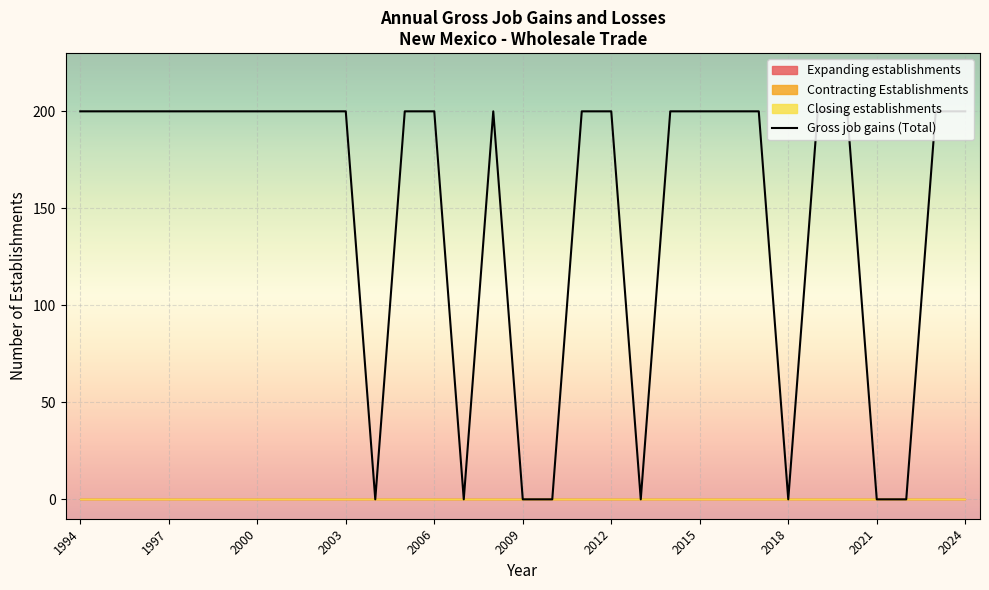

Reading right to left, extract all data points from this chart.

200	200	0	0	200	200	0	200	200	200	200	0	200	200	0	0	200	0	200	200	0	200	200	200	200	200	200	200	200	200	200